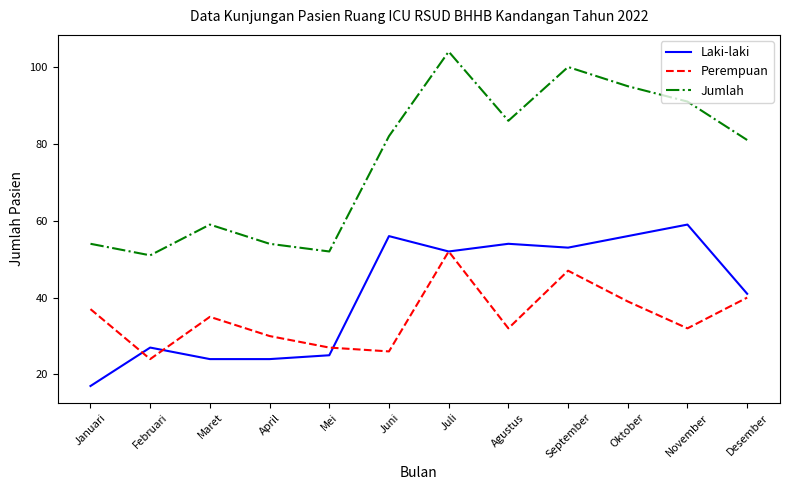

What position from the left is September?

9